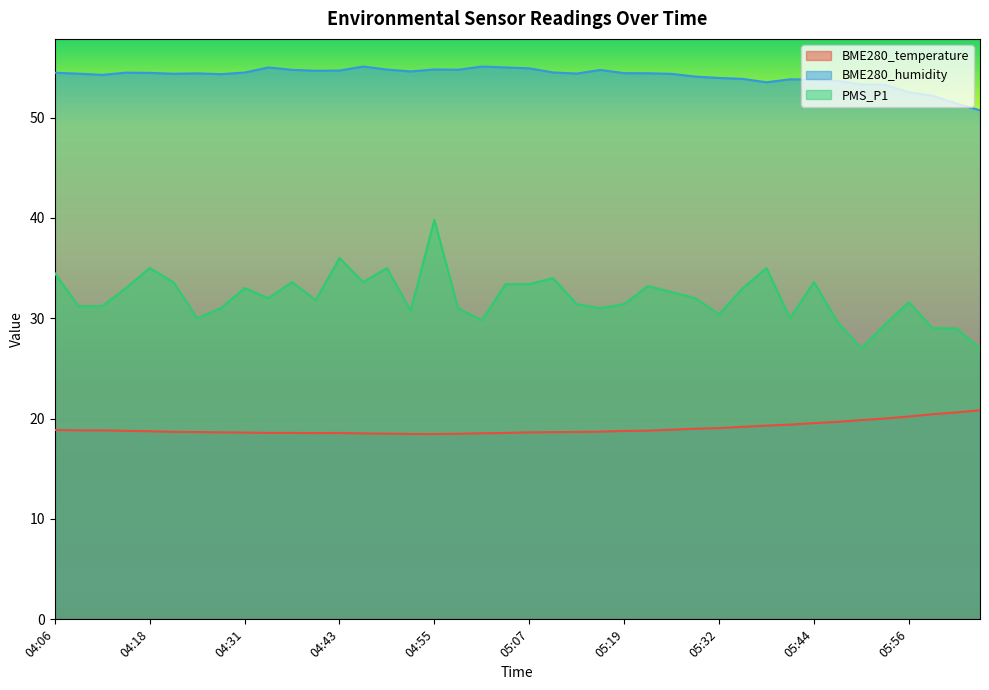

Is the value of BME280_temperature at 05:29 greater than the value of PMS_P1 at 04:43?

No